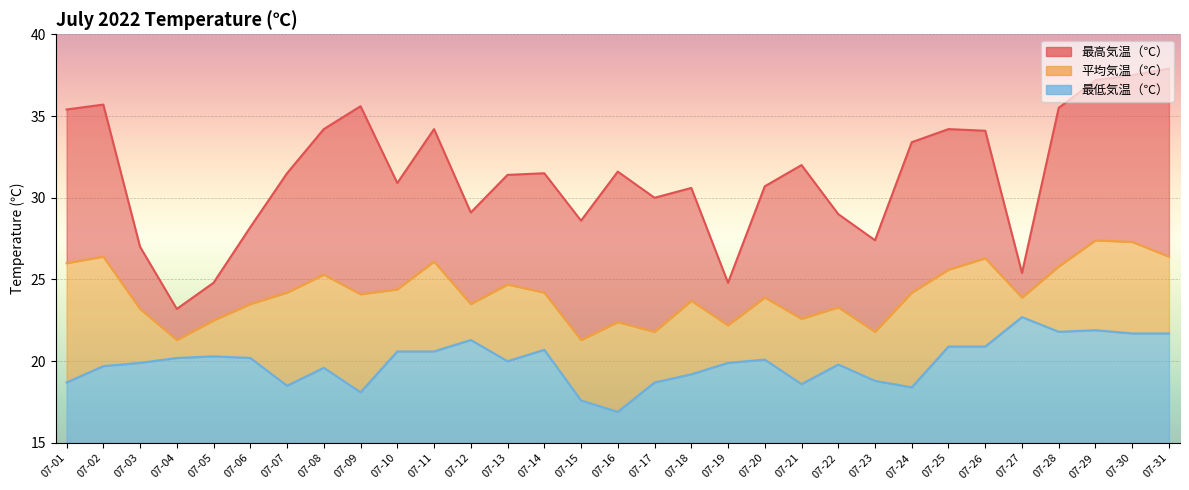

Is the value of 最低気温（℃） at 07-06 greater than the value of 平均気温（℃） at 07-04?

No